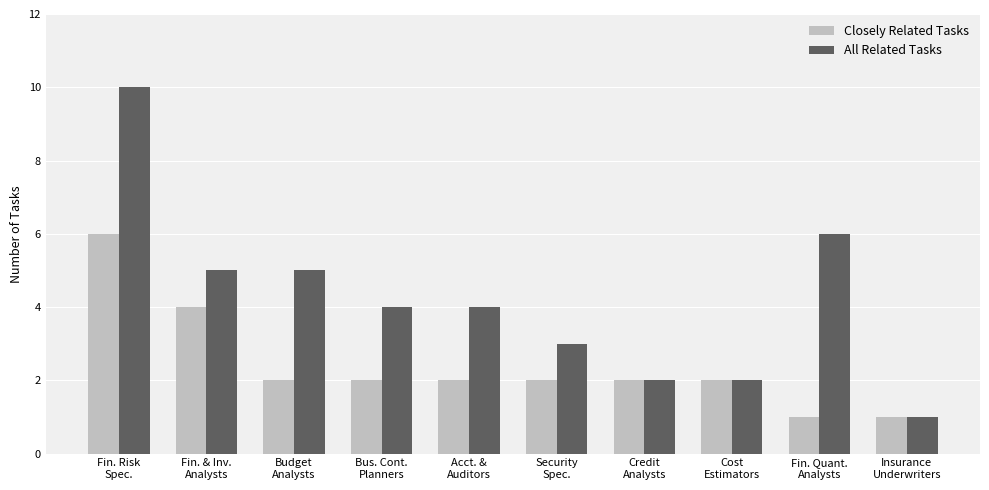

Count the All Related Tasks values in the range 2 to 5.

7